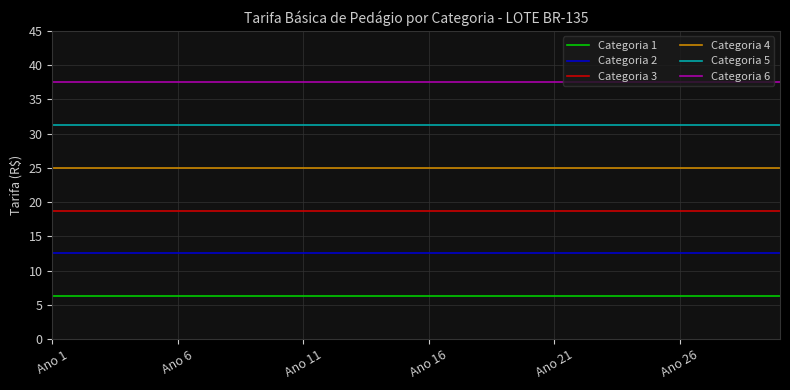

Which series has the largest total across all categories?

Categoria 6